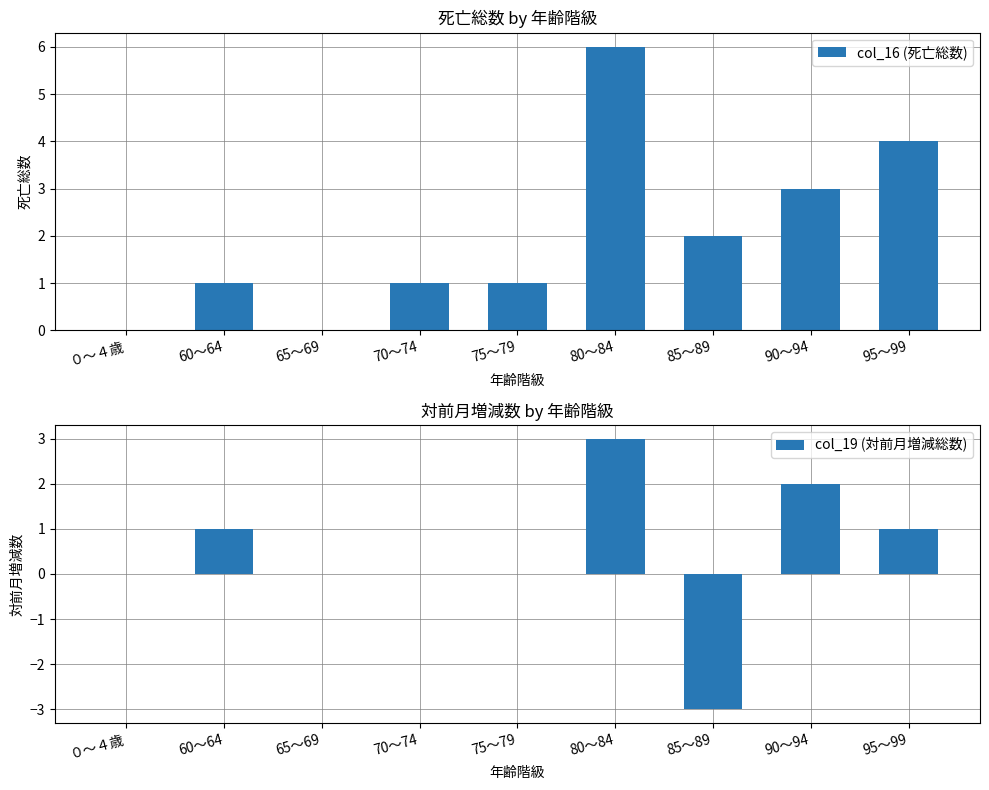

Rank the categories by col_19 (対前月増減総数) value from lowest to highest.

85～89, ０～４歳, 65～69, 70～74, 75～79, 60～64, 95～99, 90～94, 80～84